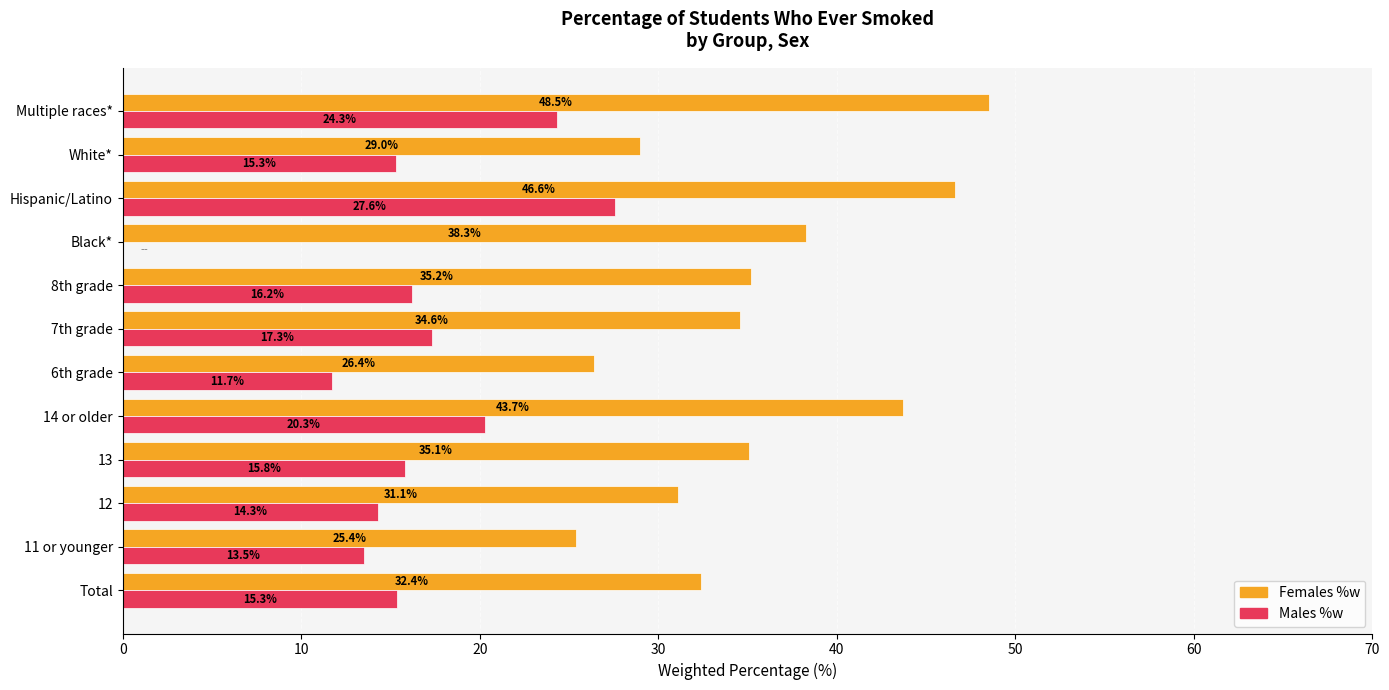

What is the value of the Females %w bar at the 11th from the left?

25.4